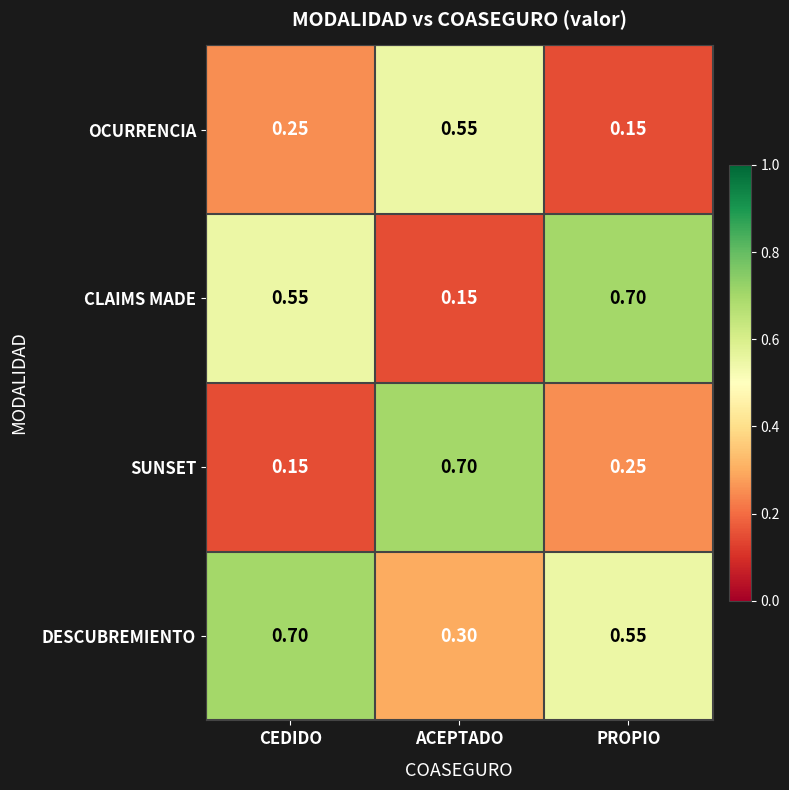

Between ACEPTADO and PROPIO, which series saw the biggest shift?

CLAIMS MADE